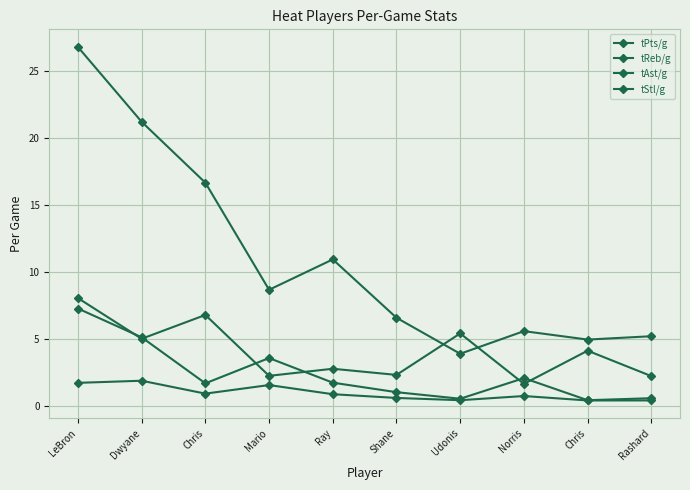

How many values in the tPts/g series exceed 8?

5